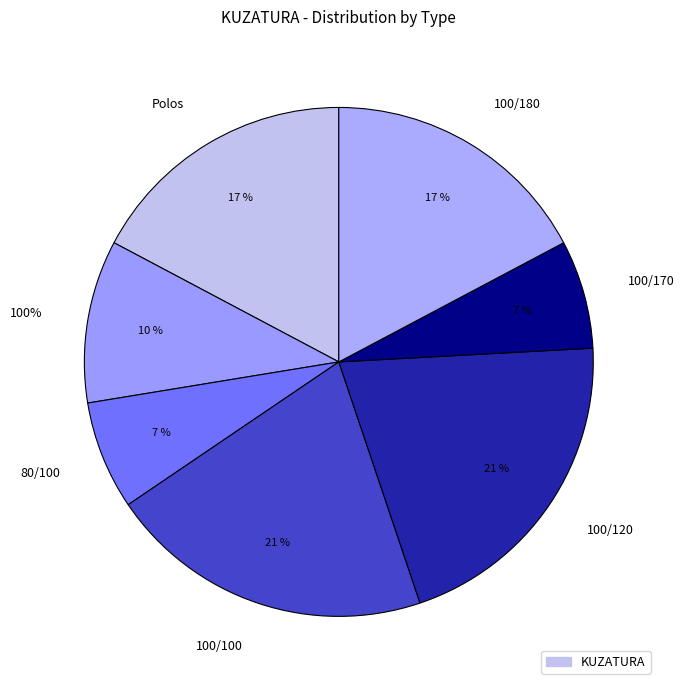

Combined, do 100/120 and 100/170 account for over 50%?

No